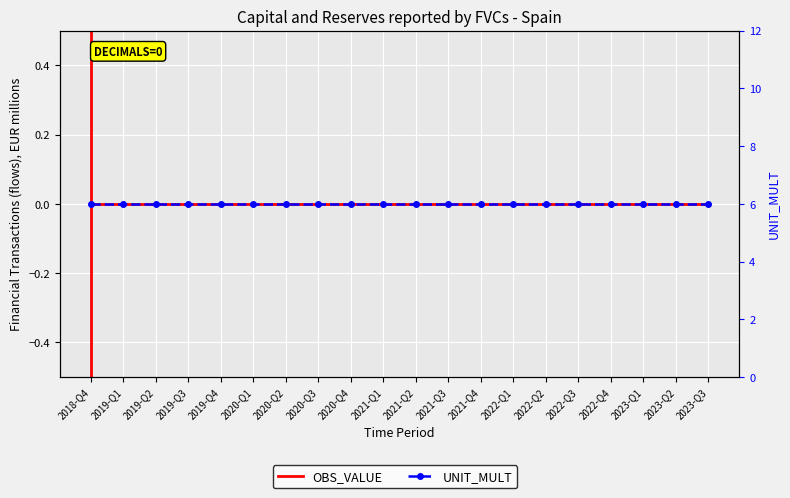

Is this an area chart (filled region under the line)?

No